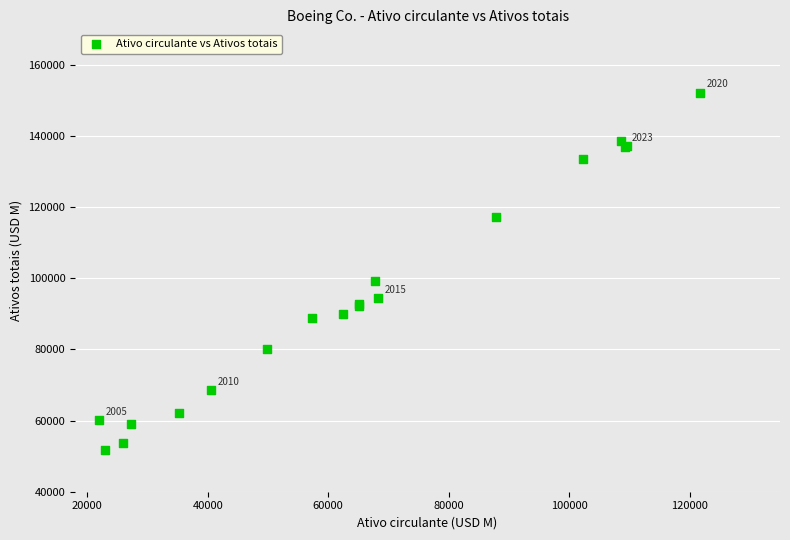

What Y value in the scatter plot is closest to 101965?

99198